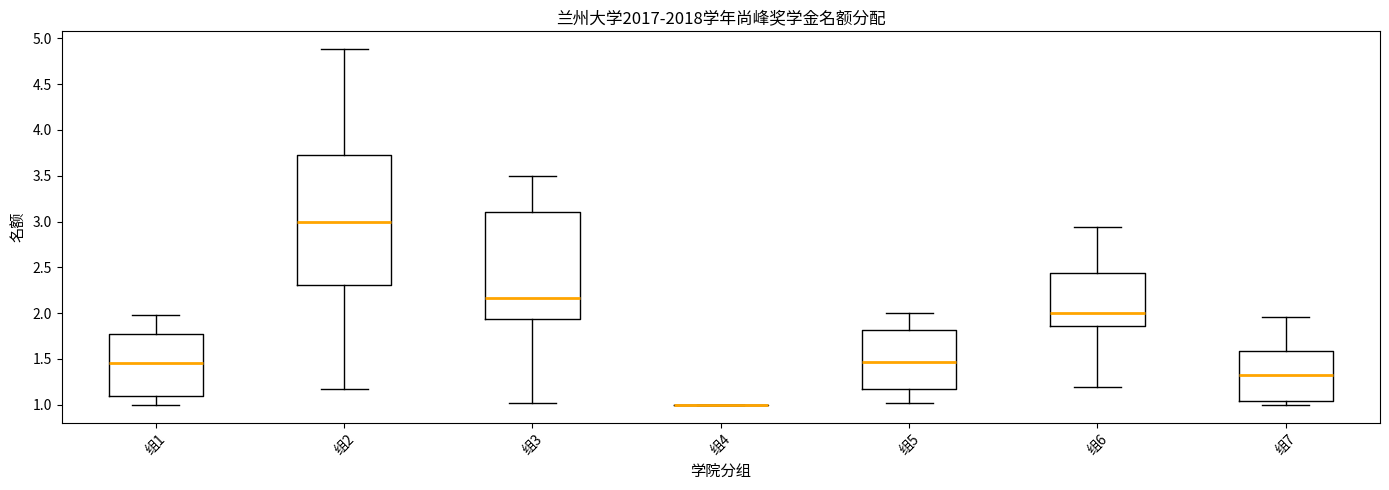

Reading left to right, read every box against the y-axis: the position of its median line, the range the box covers, and the ends of its whiskers. The values are not printed on the chart, so give them approximately, as read against the axis.

组1: median 1.45, box 1.10 to 1.75, whiskers 1.00 to 2.00
组2: median 3.00, box 2.30 to 3.75, whiskers 1.20 to 4.90
组3: median 2.15, box 1.95 to 3.10, whiskers 1.00 to 3.50
组4: box collapsed to a line at 1.00, whiskers 1.00 to 1.00
组5: median 1.45, box 1.15 to 1.80, whiskers 1.00 to 2.00
组6: median 2.00, box 1.85 to 2.45, whiskers 1.20 to 2.95
组7: median 1.35, box 1.05 to 1.60, whiskers 1.00 to 1.95